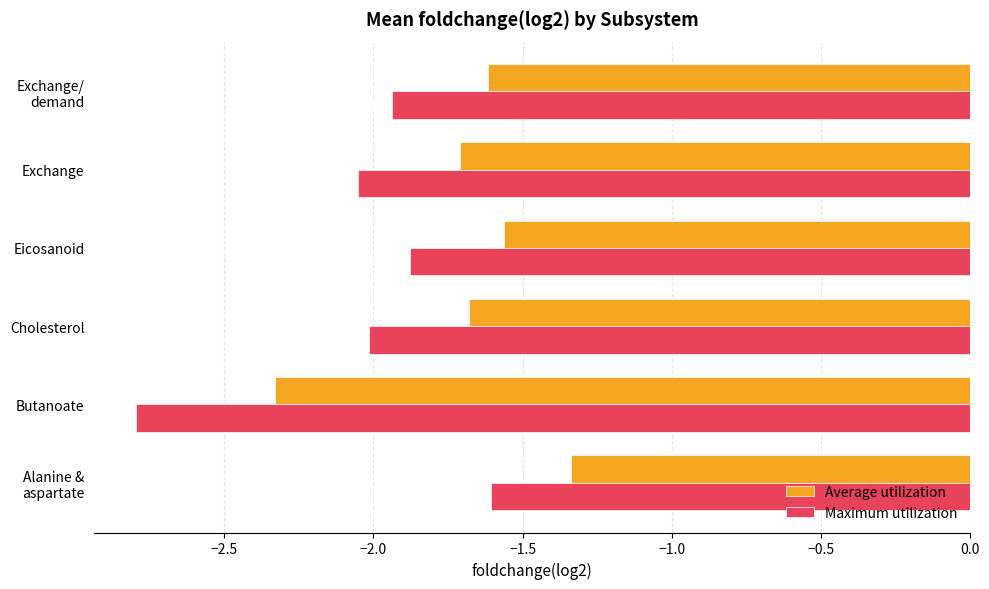

At how many categories does at least one series exceed -2?

5